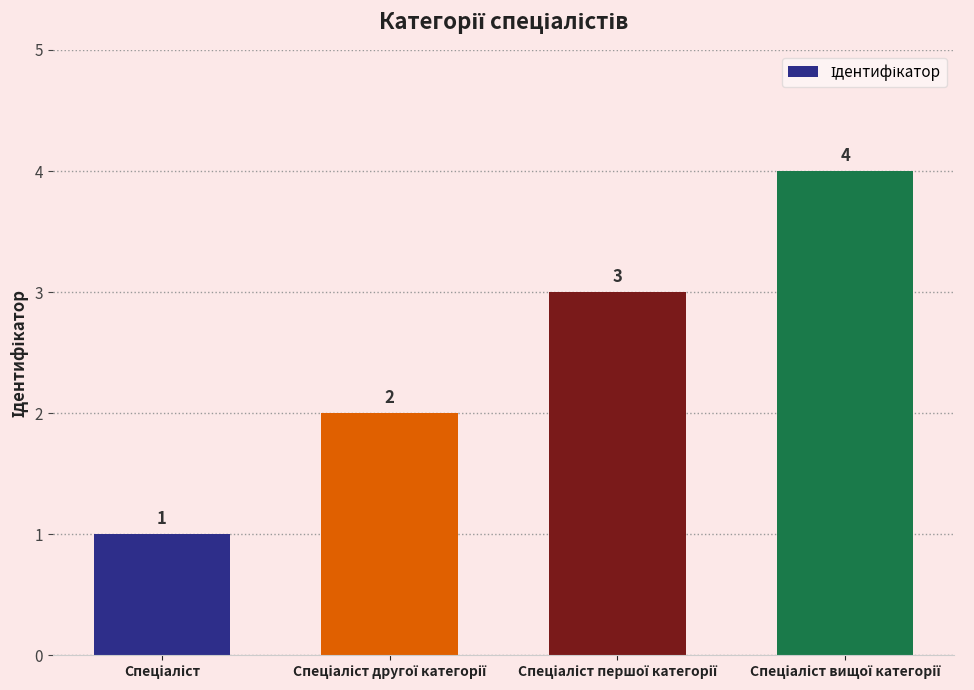

What is the difference between the maximum and second lowest values?

2